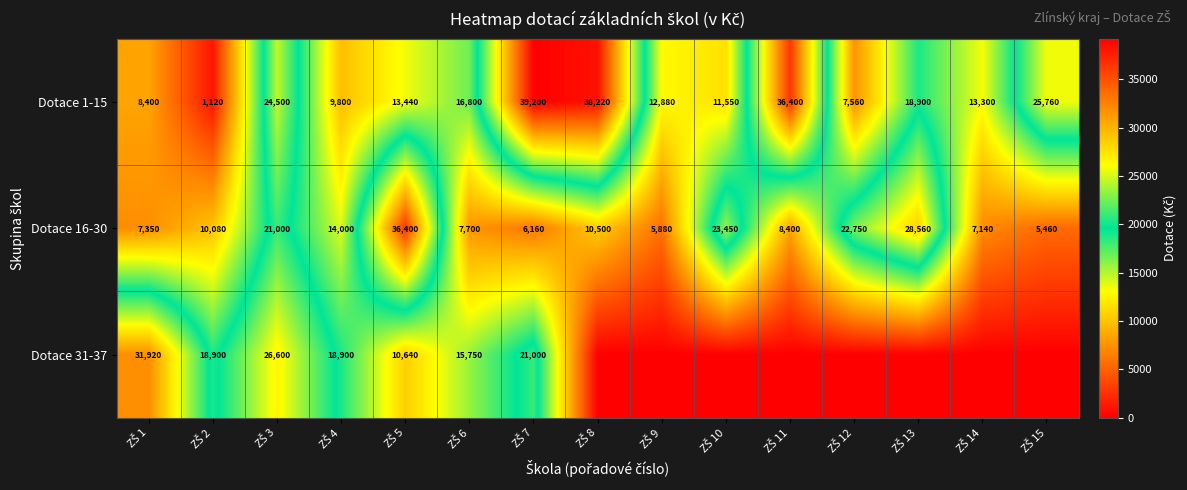

What is the difference between the maximum and minimum values in the Dotace 1-15 series?

38080